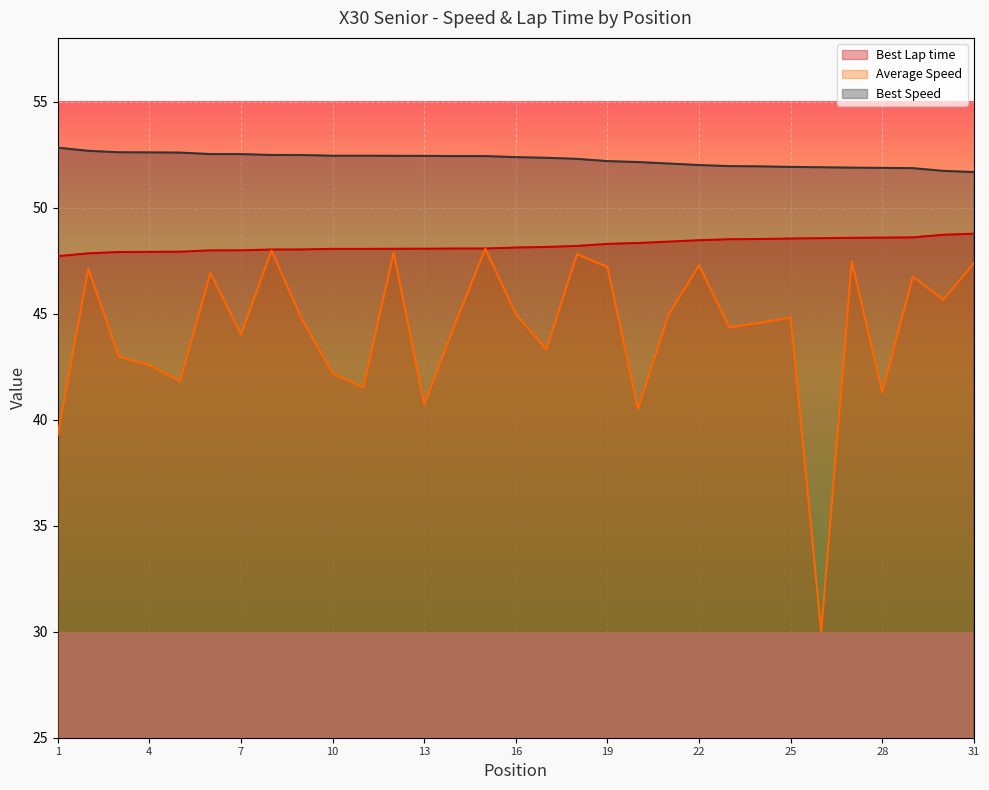

Does the chart display data point markers on the line(s)?

No